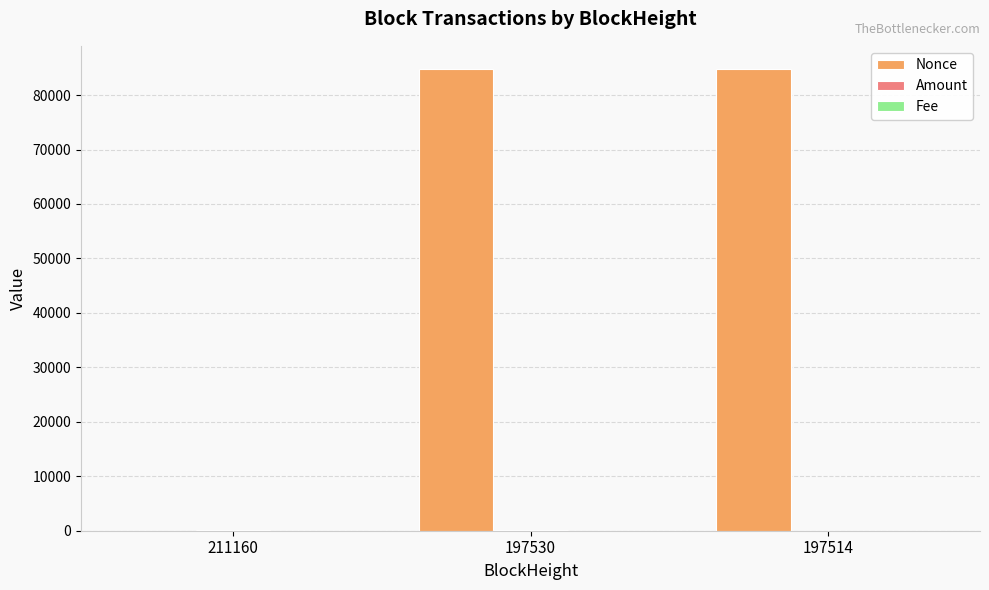

What is the total value across all series at 197514?

84775.0